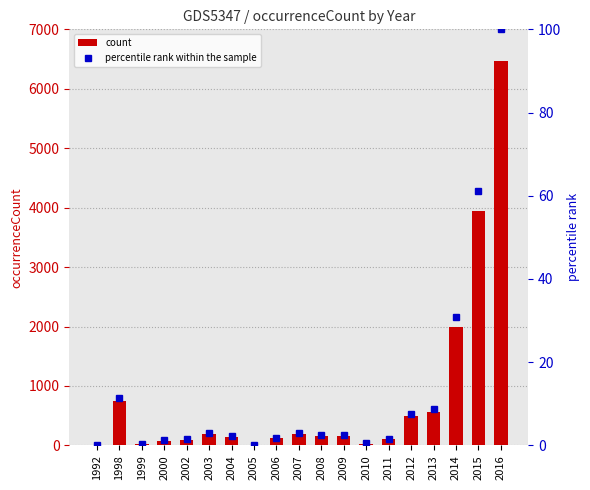

Rank the series by their average value, from highest to lowest.

count, percentile rank within the sample